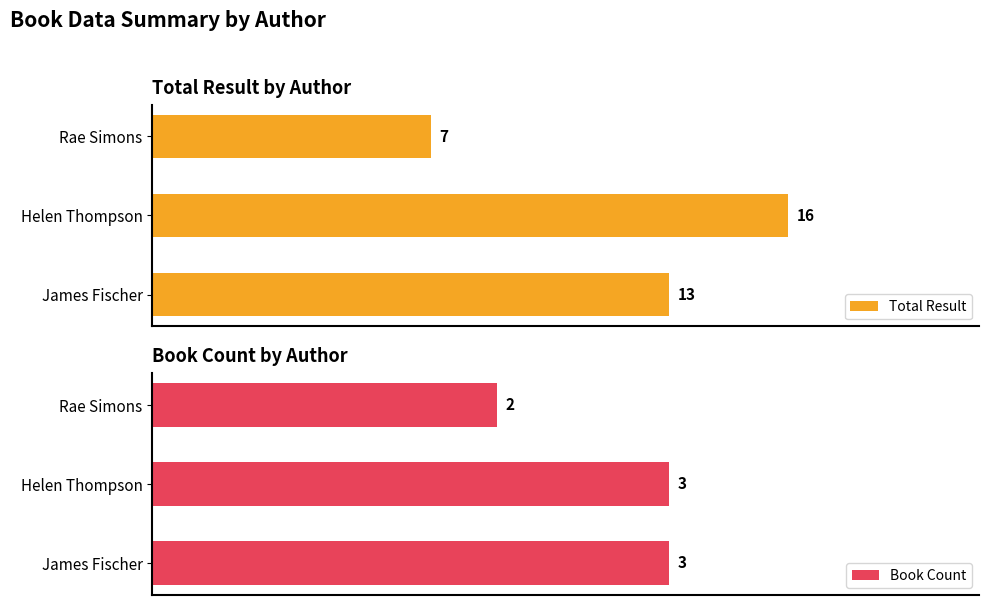

List the labels in order of Total Result value, largest first.

Helen Thompson, James Fischer, Rae Simons